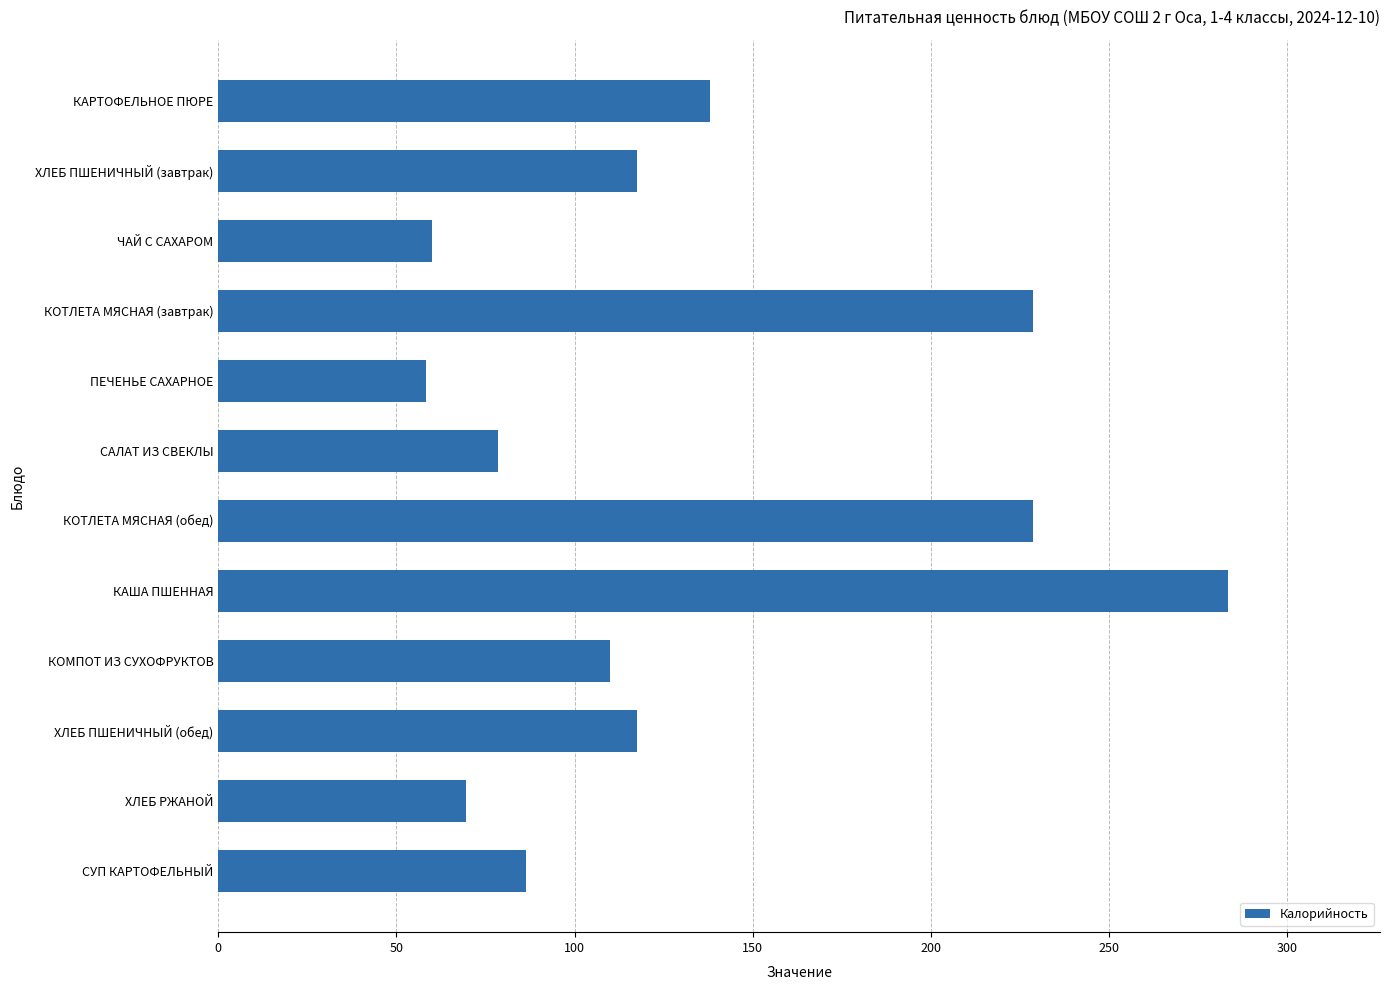

What is the approximate value at КАРТОФЕЛЬНОЕ ПЮРЕ?

138.0